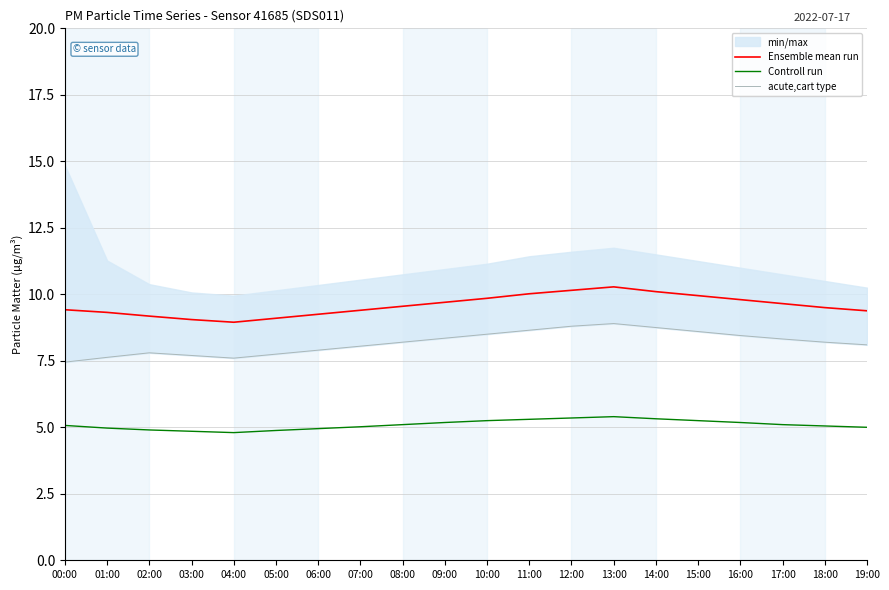

How many lines are shown in the chart?

3